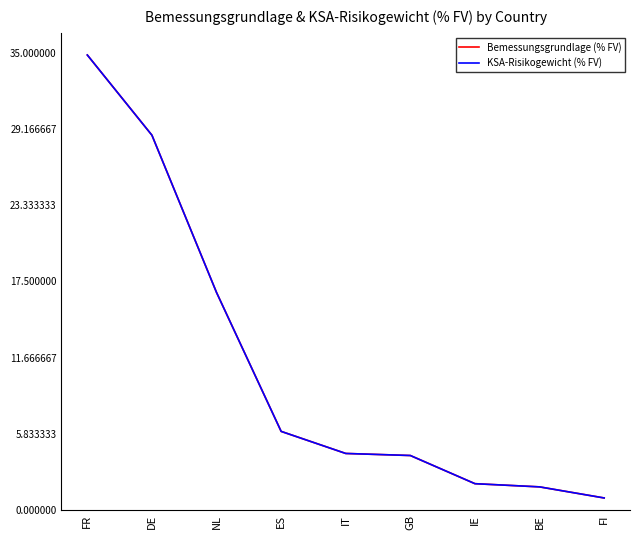

True or false: KSA-Risikogewicht (% FV) and Bemessungsgrundlage (% FV) cross at least once.

False